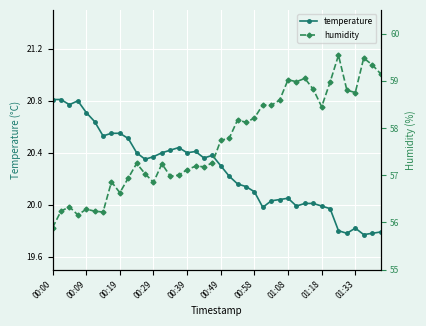

What is the greatest value displayed?

59.5